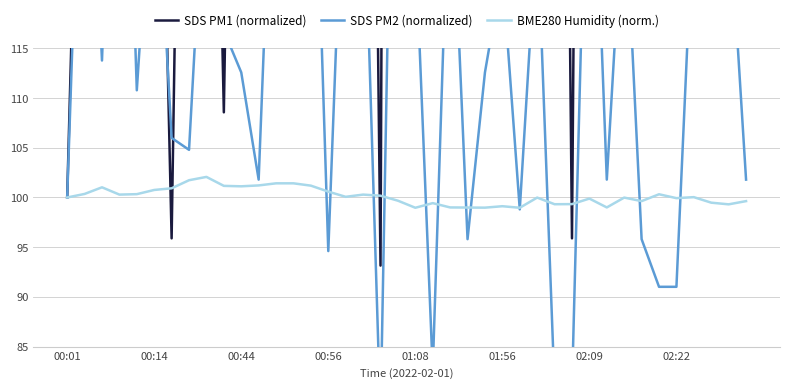

What is the maximum value for BME280 Humidity (norm.)?

102.1